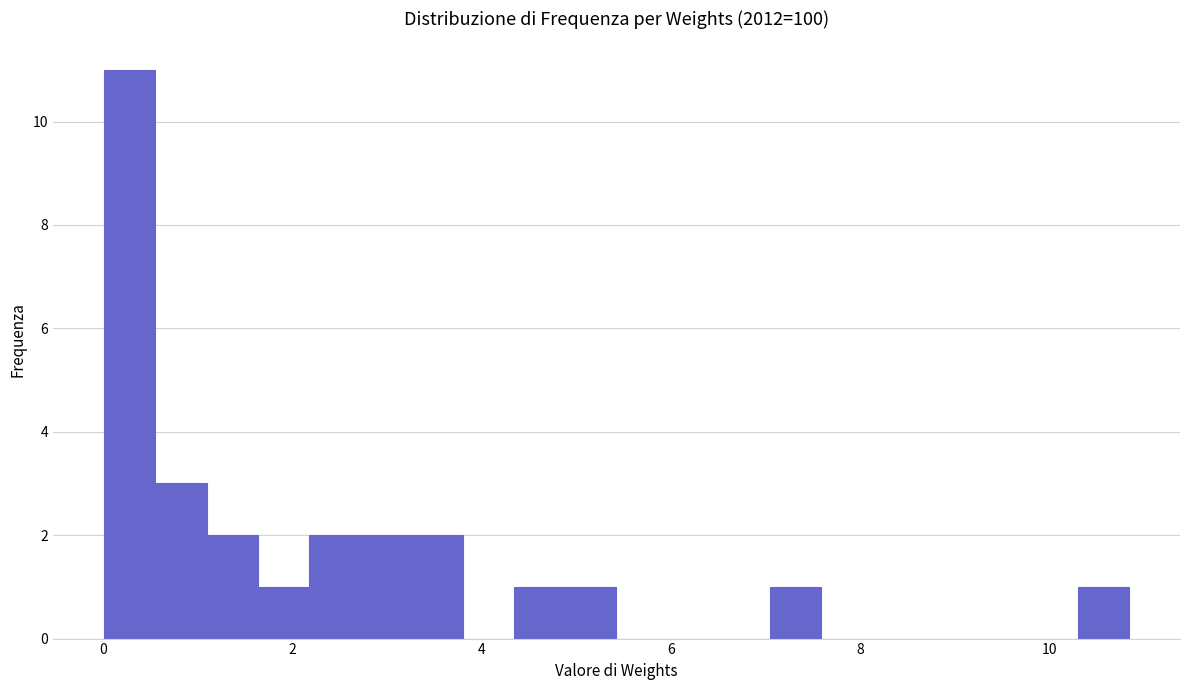

Around what value on the x-axis is the tallest bar? Give the approximate position of its centre, as read against the axis.

0.2